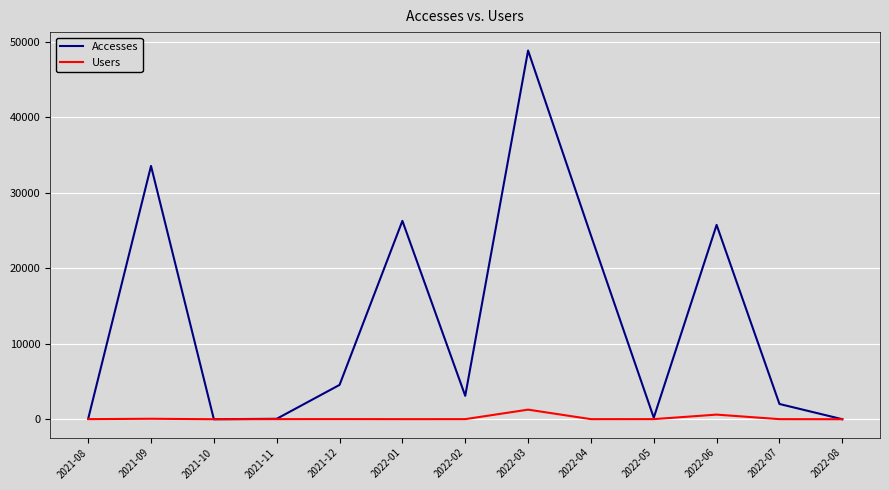

What is the greatest value displayed?

48869